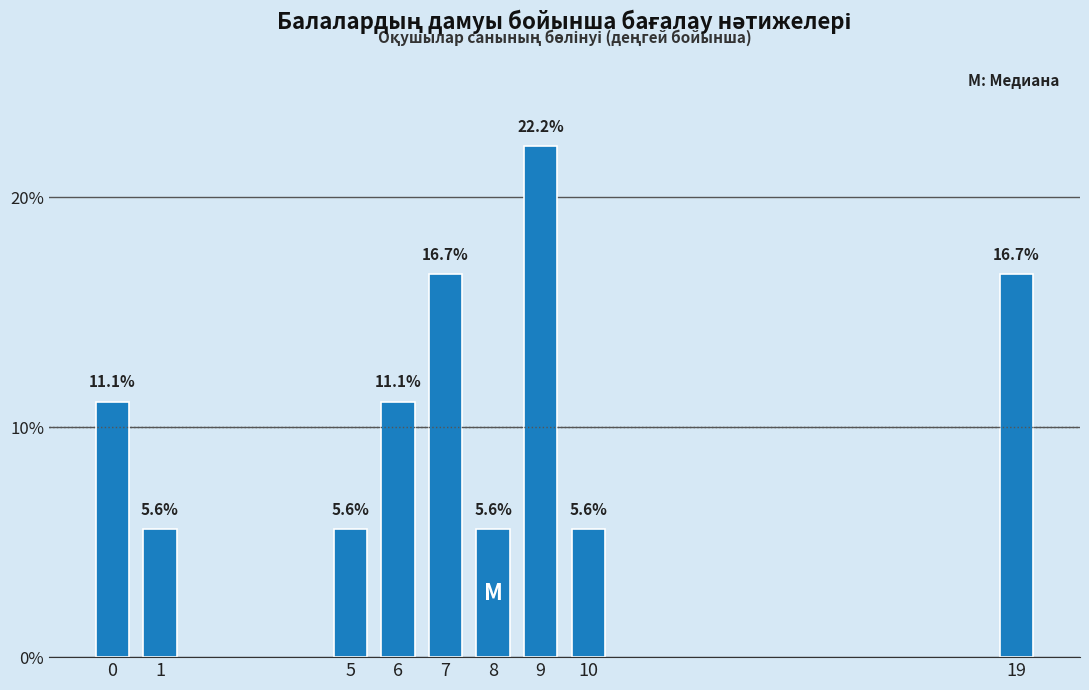

Reading left to right, extract all data points from this chart.

11.1	5.6	5.6	11.1	16.7	5.6	22.2	5.6	16.7